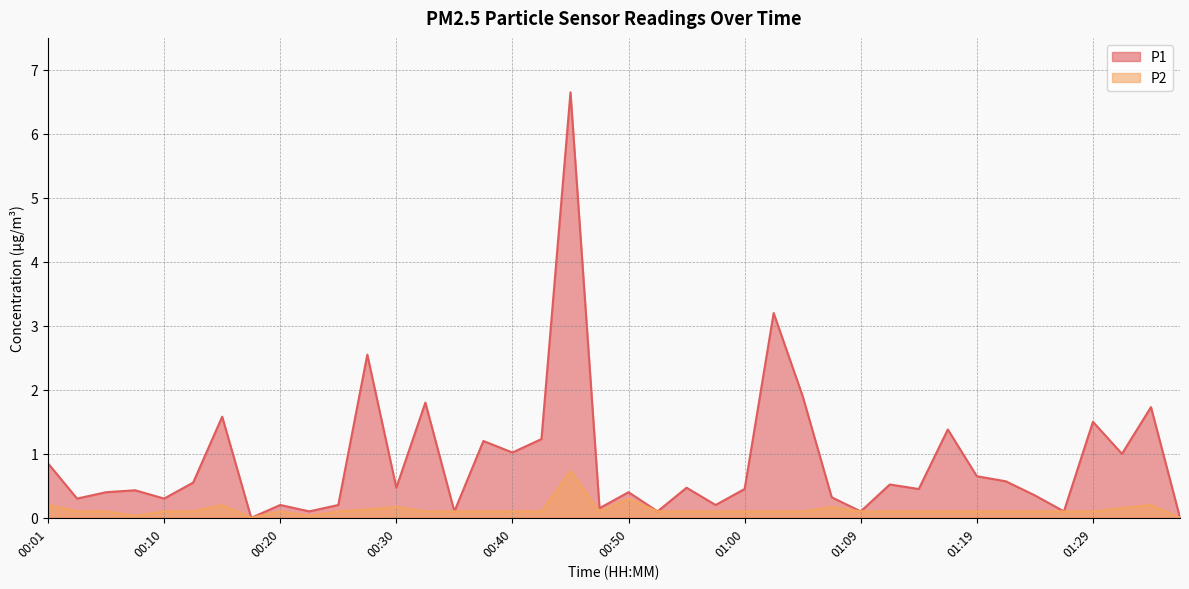

True or false: P1 has a value of 0.5 at 00:30.

True